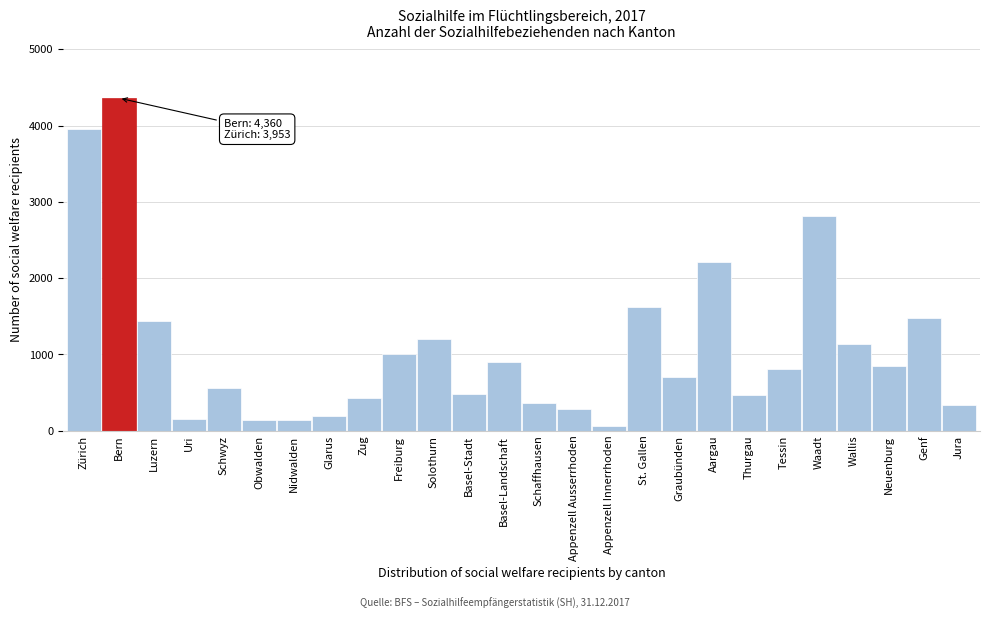

What is the greatest value displayed?

4360